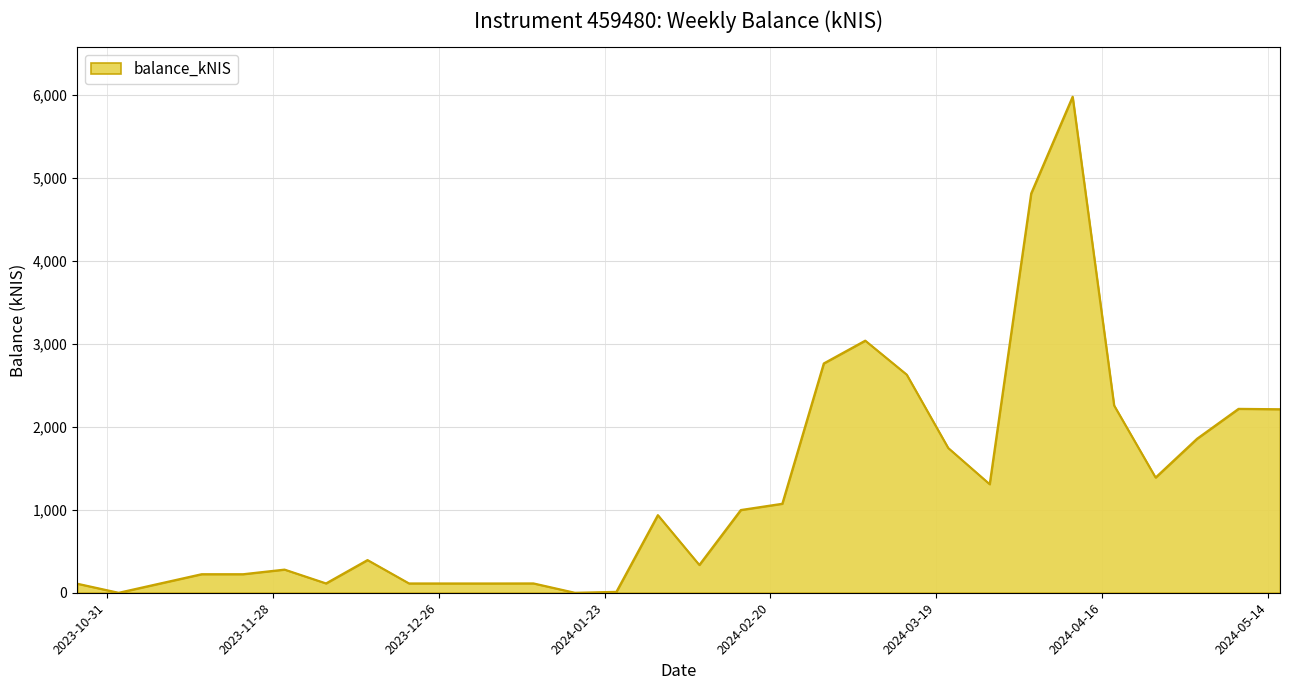

What is the greatest value displayed?

5976.6